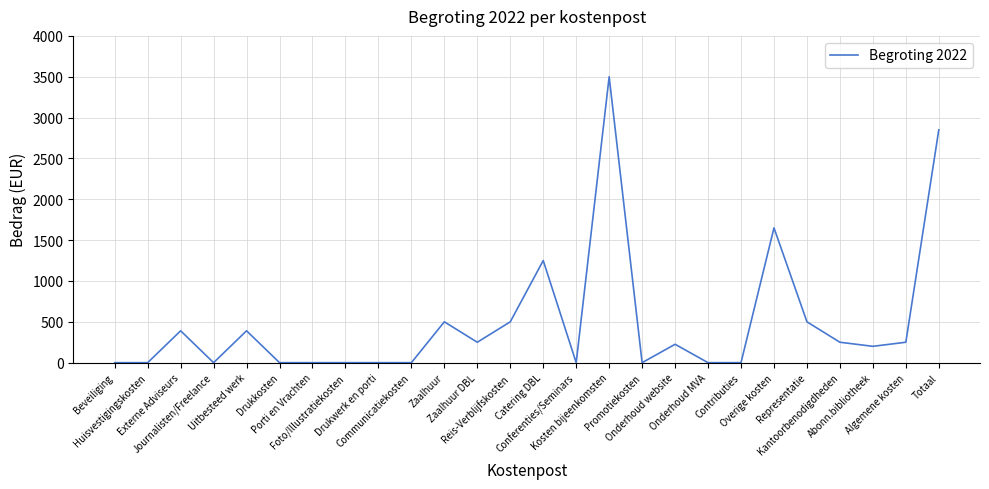

The chart shows a value of 0 at Contributies. True or false?

True